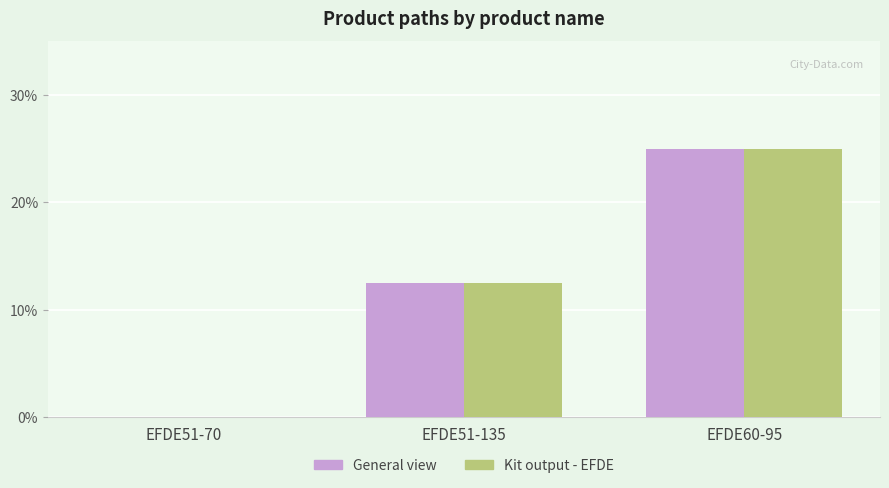

How many groups of bars are there?

3